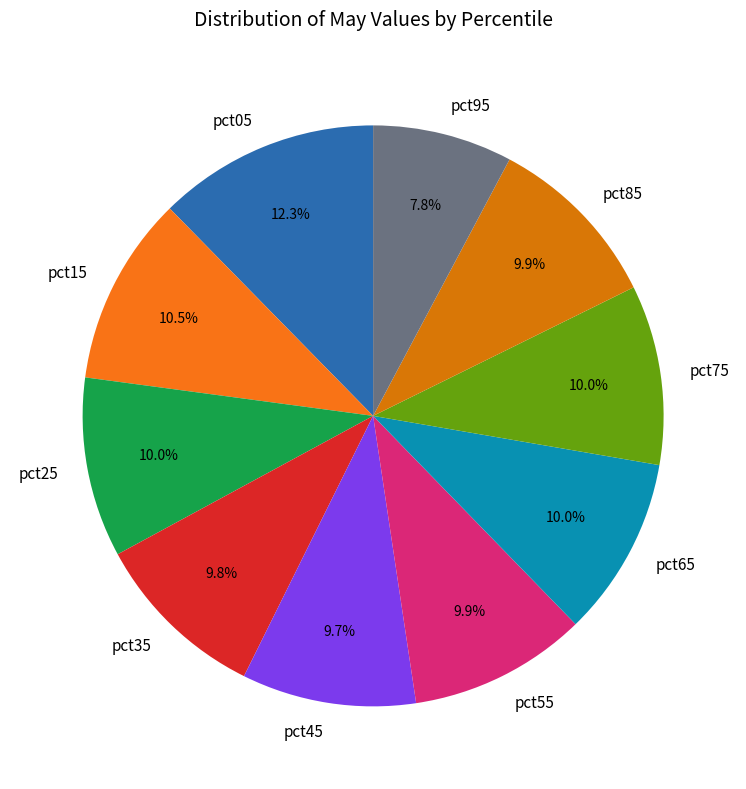

Which has a higher value, pct55 or pct05?

pct05